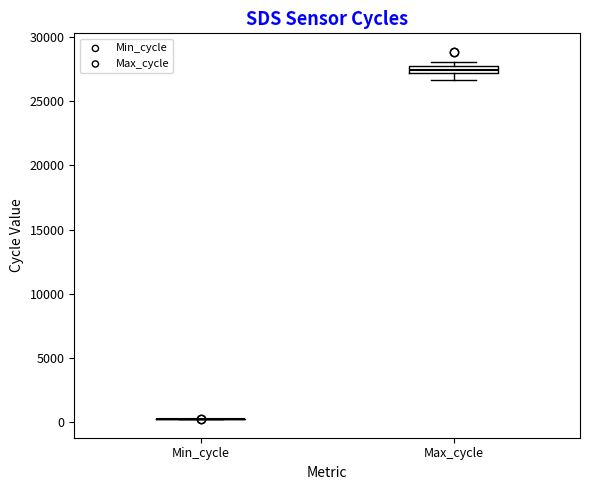

Which box is the tallest, from its lower edge to its upper edge?

Max_cycle